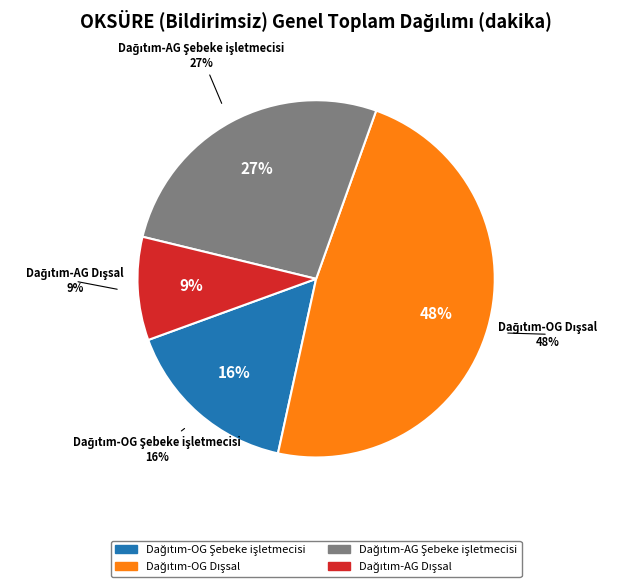

What percentage is the Dağıtım-AG Şebeke işletmecisi slice, to the nearest percent?

27%